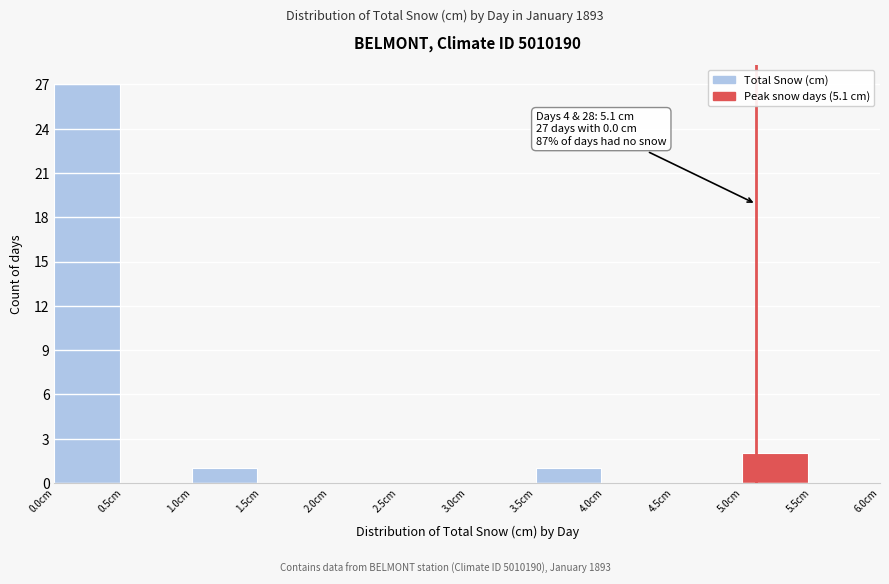

Over which range of the x-axis is the bar tallest?

0.0 to 0.5